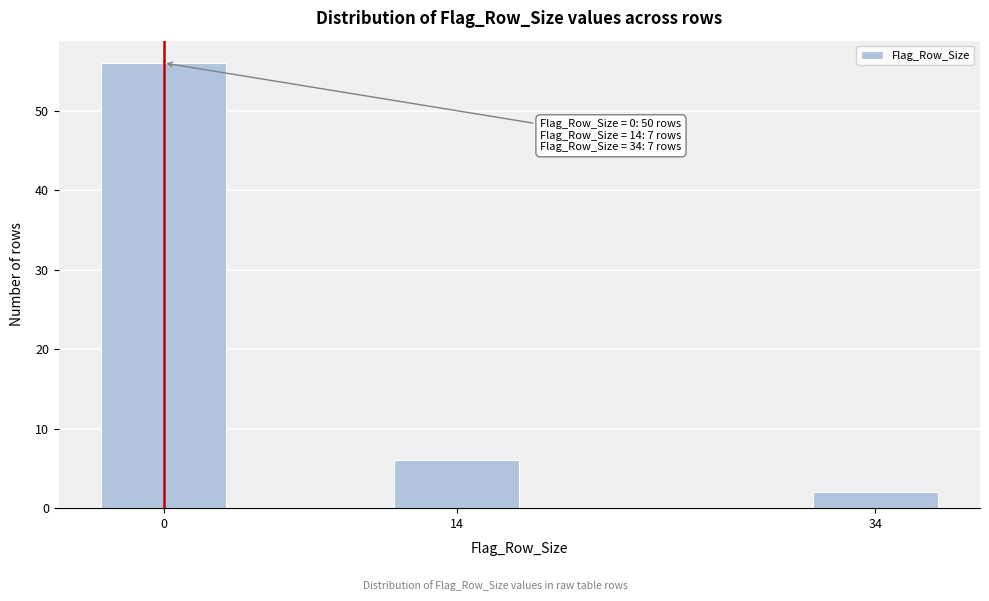

Reading right to left, transcribe all the data shown in this chart.

34=2	14=6	0=56